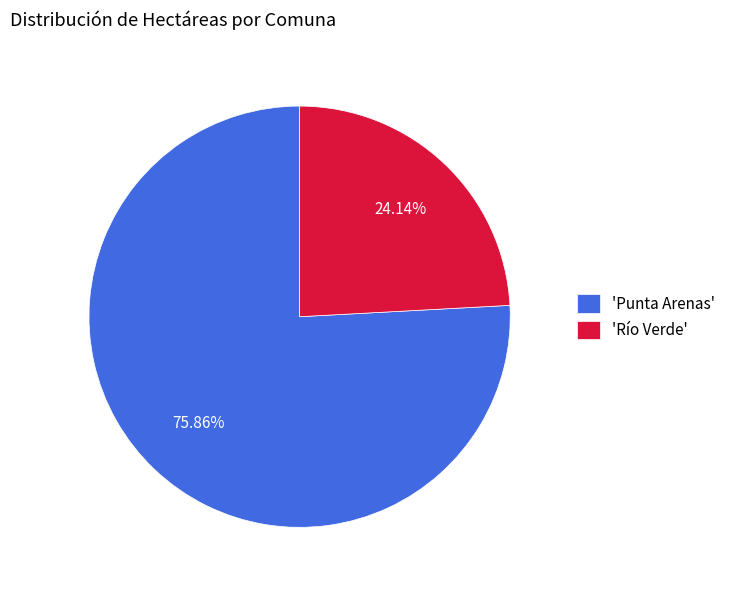

What is the ratio of the value at 'Punta Arenas' to the value at 'Río Verde'?

3.1